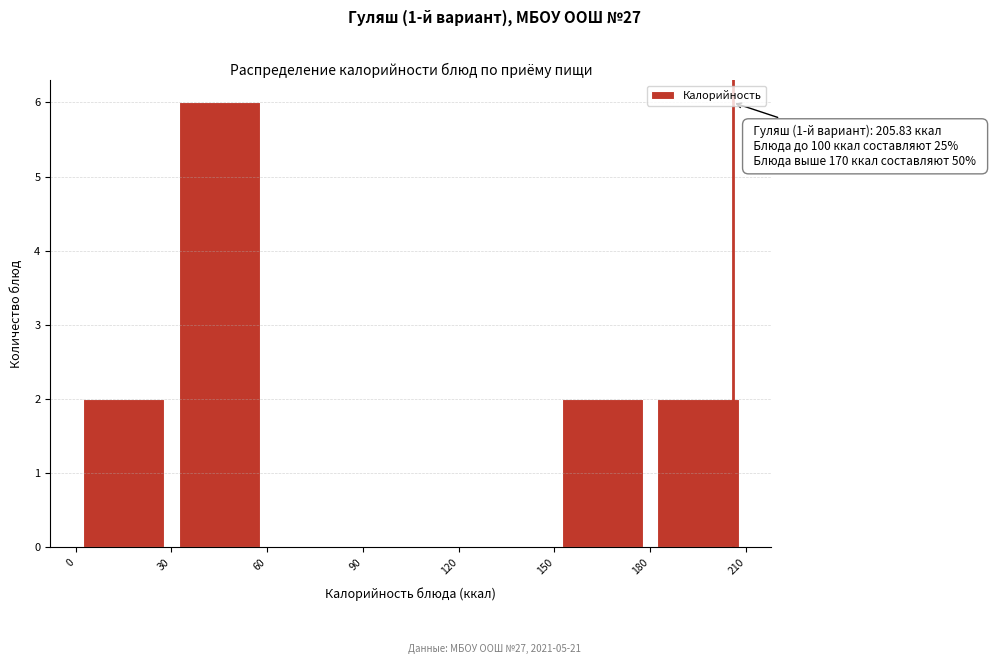

Over which range of the x-axis is the bar tallest?

30 to 60